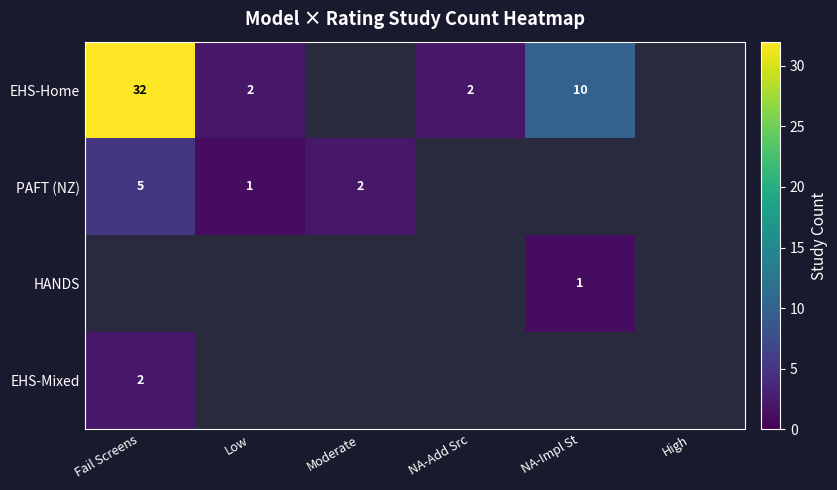

The value of EHS-Home at NA-Impl St is 10.0. True or false?

True